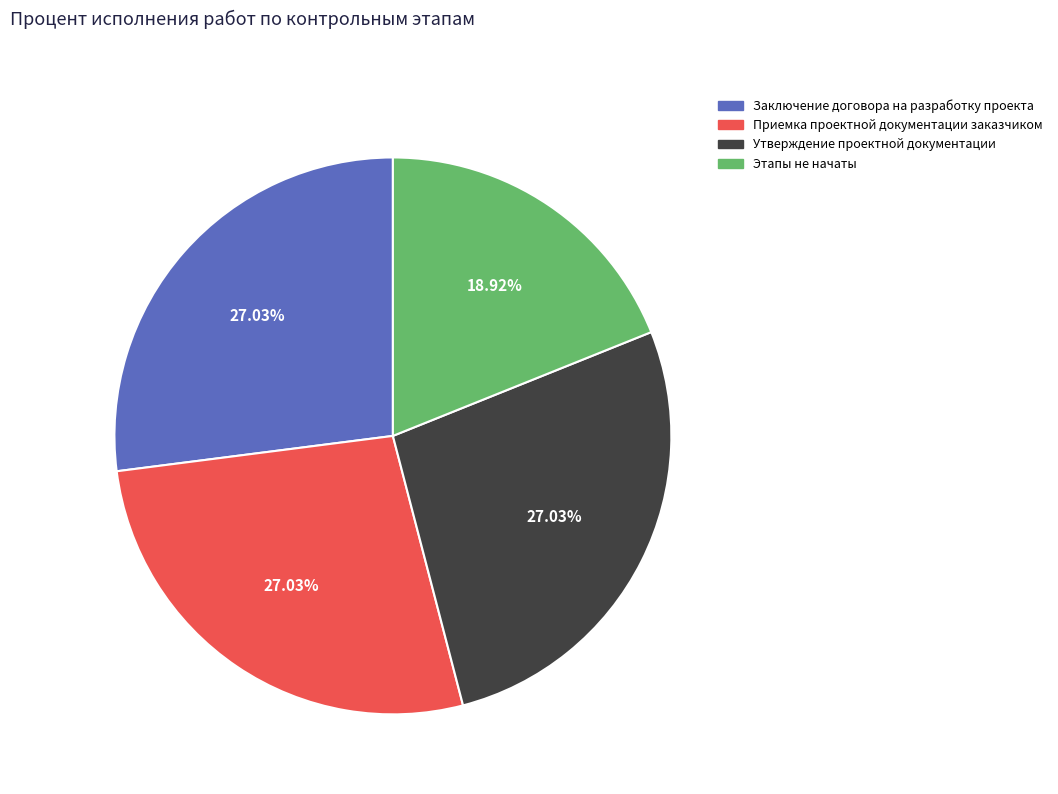

Is there any slice that represents more than half of the pie?

No